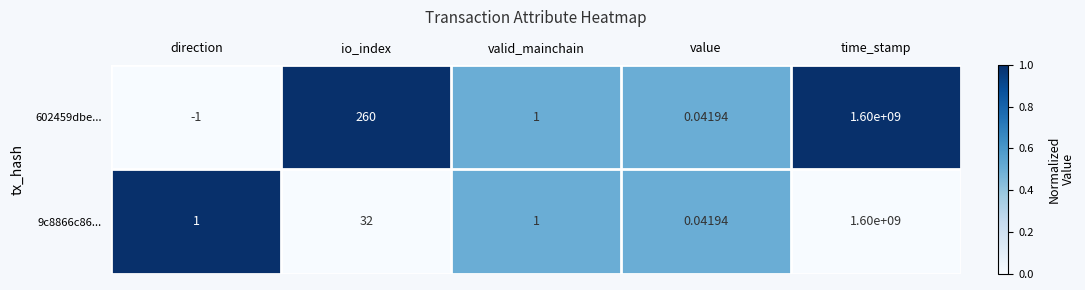

How many negative values does the 602459dbe... series have?

1